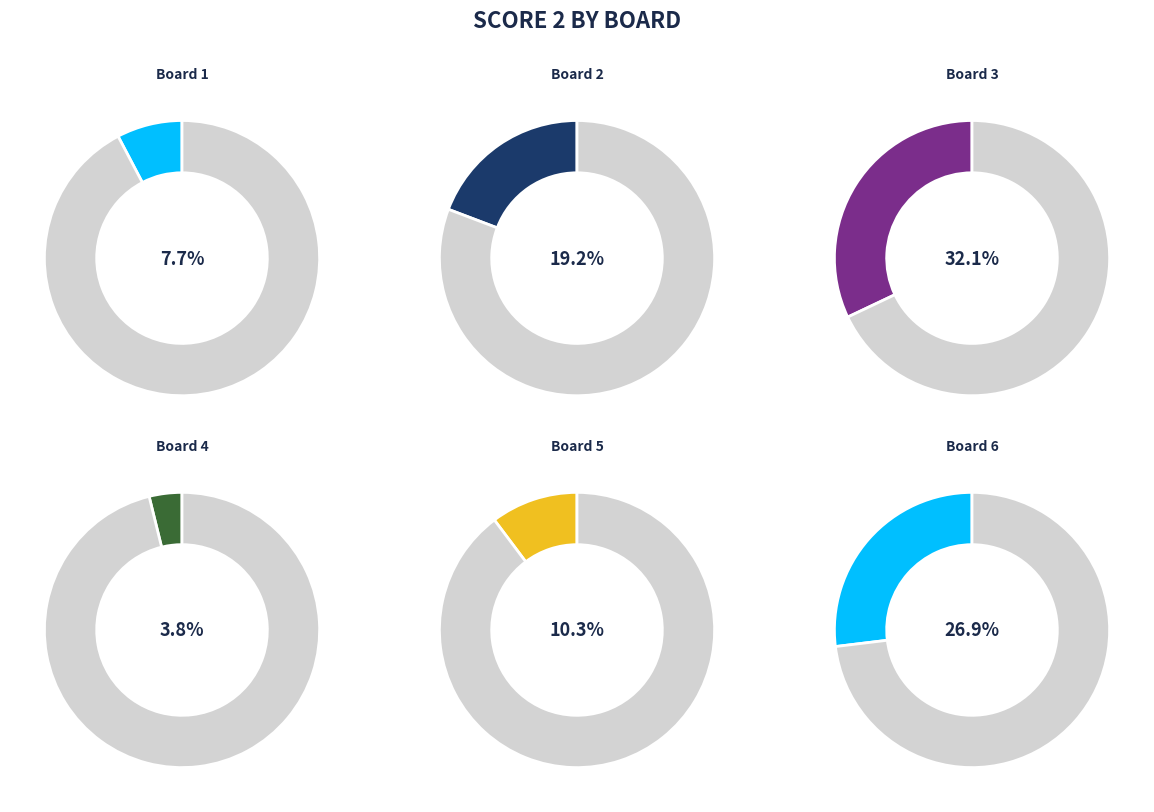

Combined, what portion of the pie is Board 5 and Board 6?

37.2%